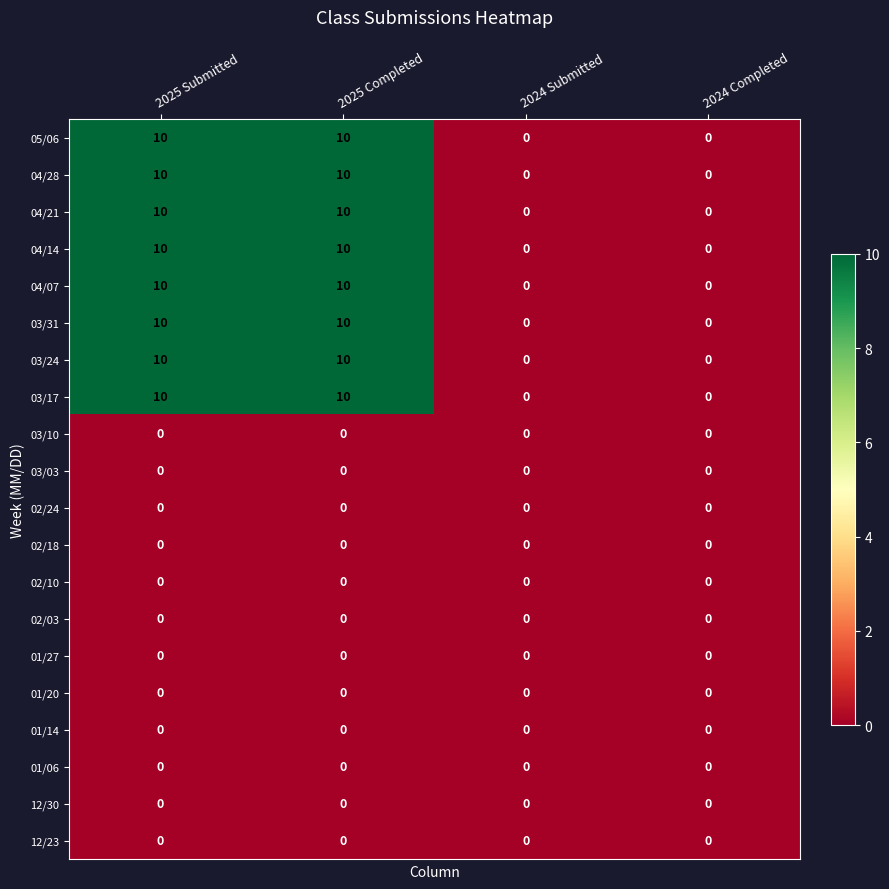

What is the spread (max minus min) of values at 2025 Completed?

10